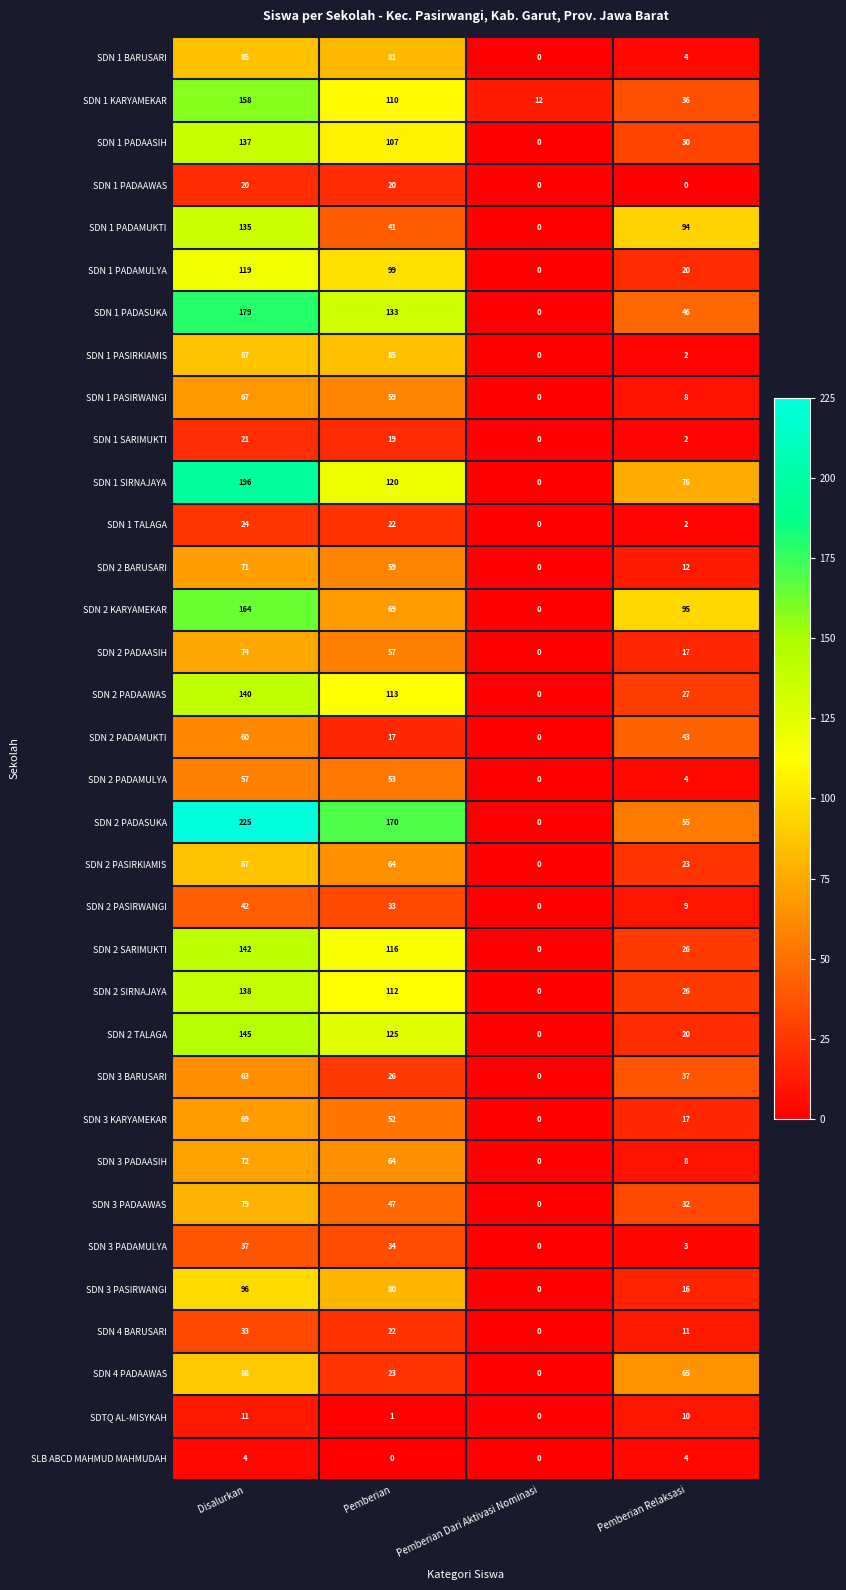

What is the highest value of the SDN 2 PADAAWAS series?

140